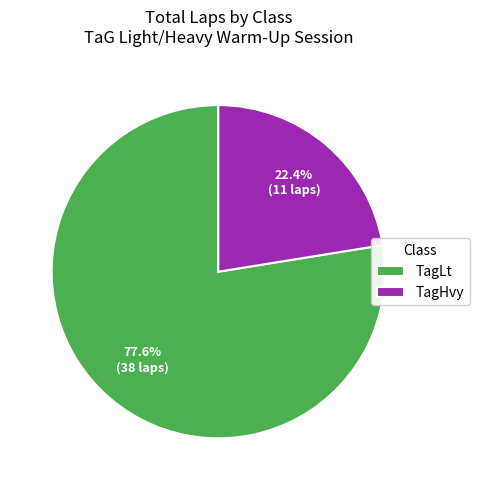

To the nearest percent, what is the difference between the largest and smallest slice percentages?

55%